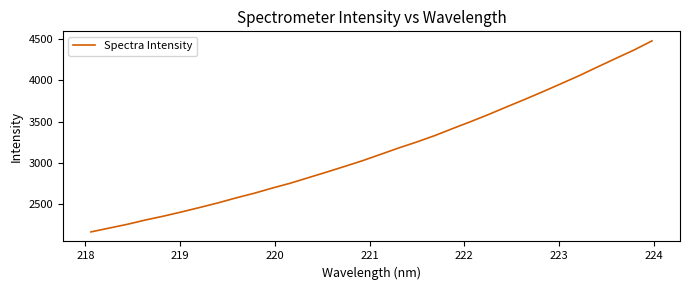

True or false: there are more than 0 points higher than both neighbors.

False